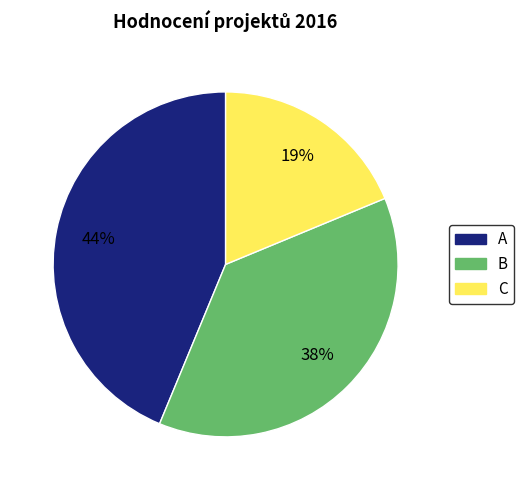

Which slice is the smallest?

C